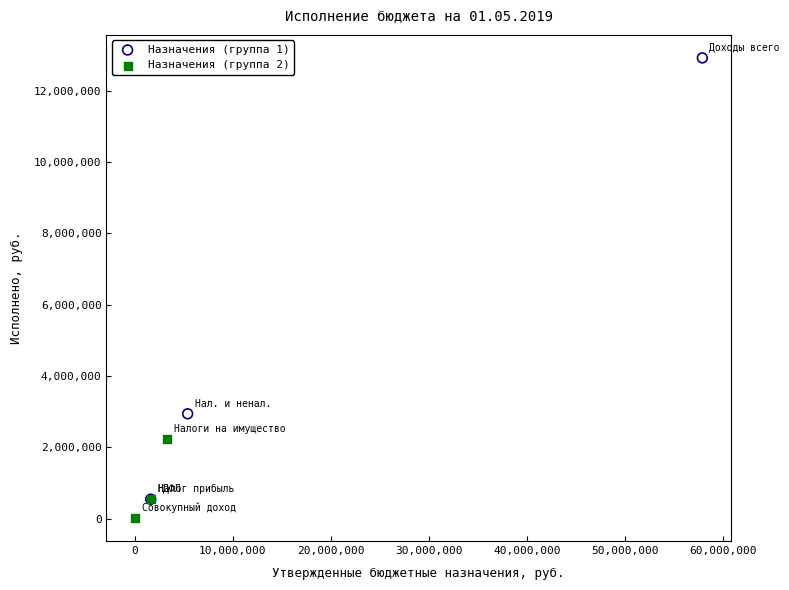

Which series contains the highest Y value?

Назначения (группа 1)